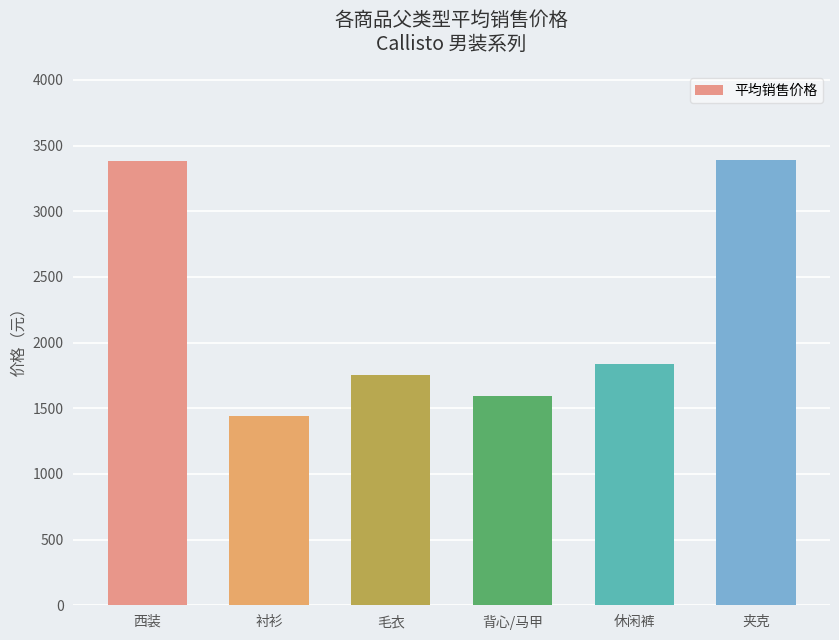

Does the chart contain any negative values?

No